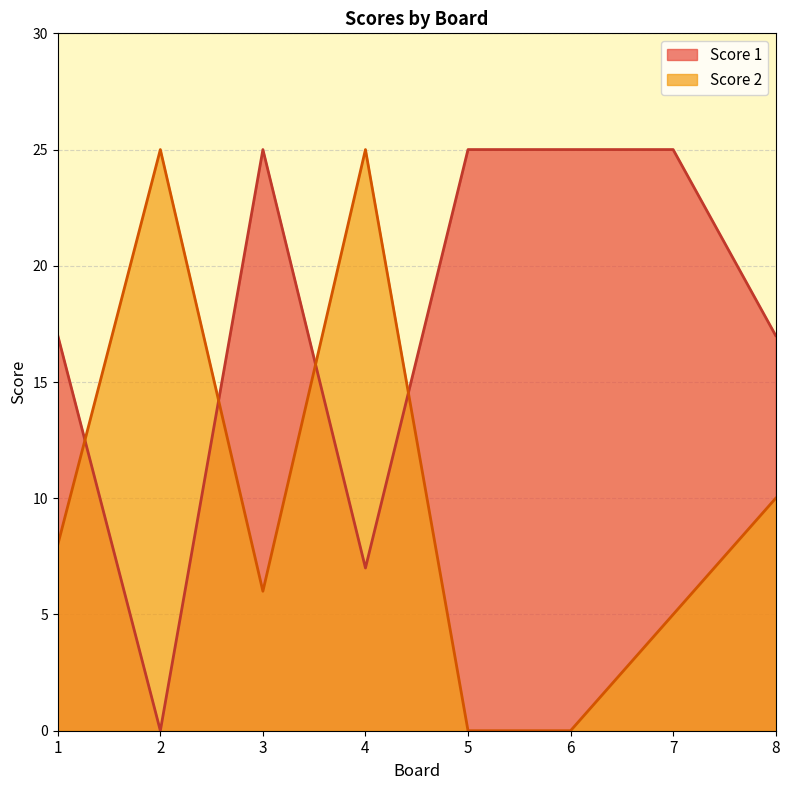

What is the sum of all Score 1 values?

141